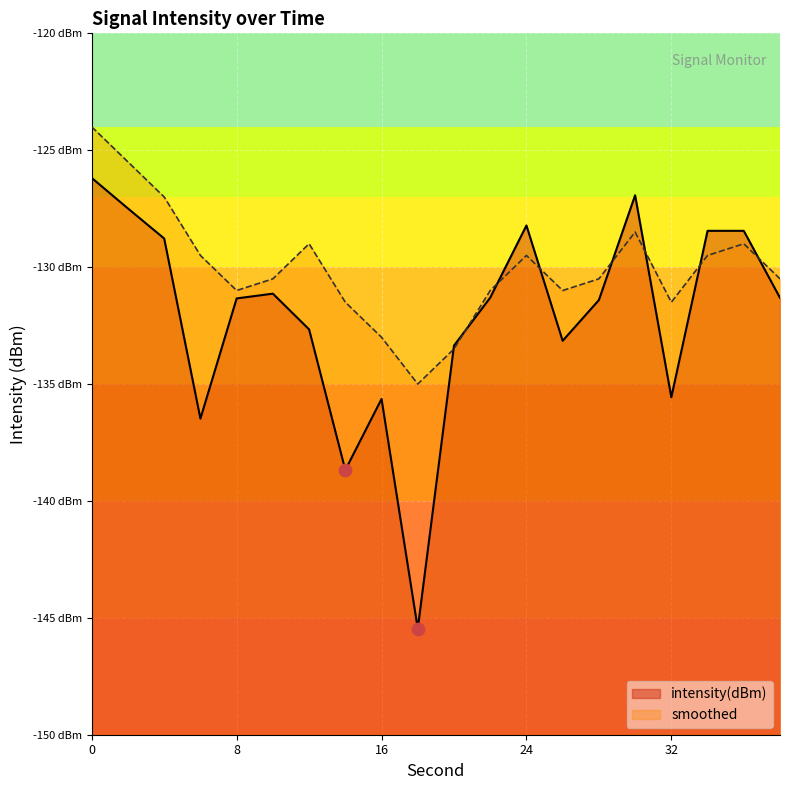

What is the total value across all series at 38?

-261.8